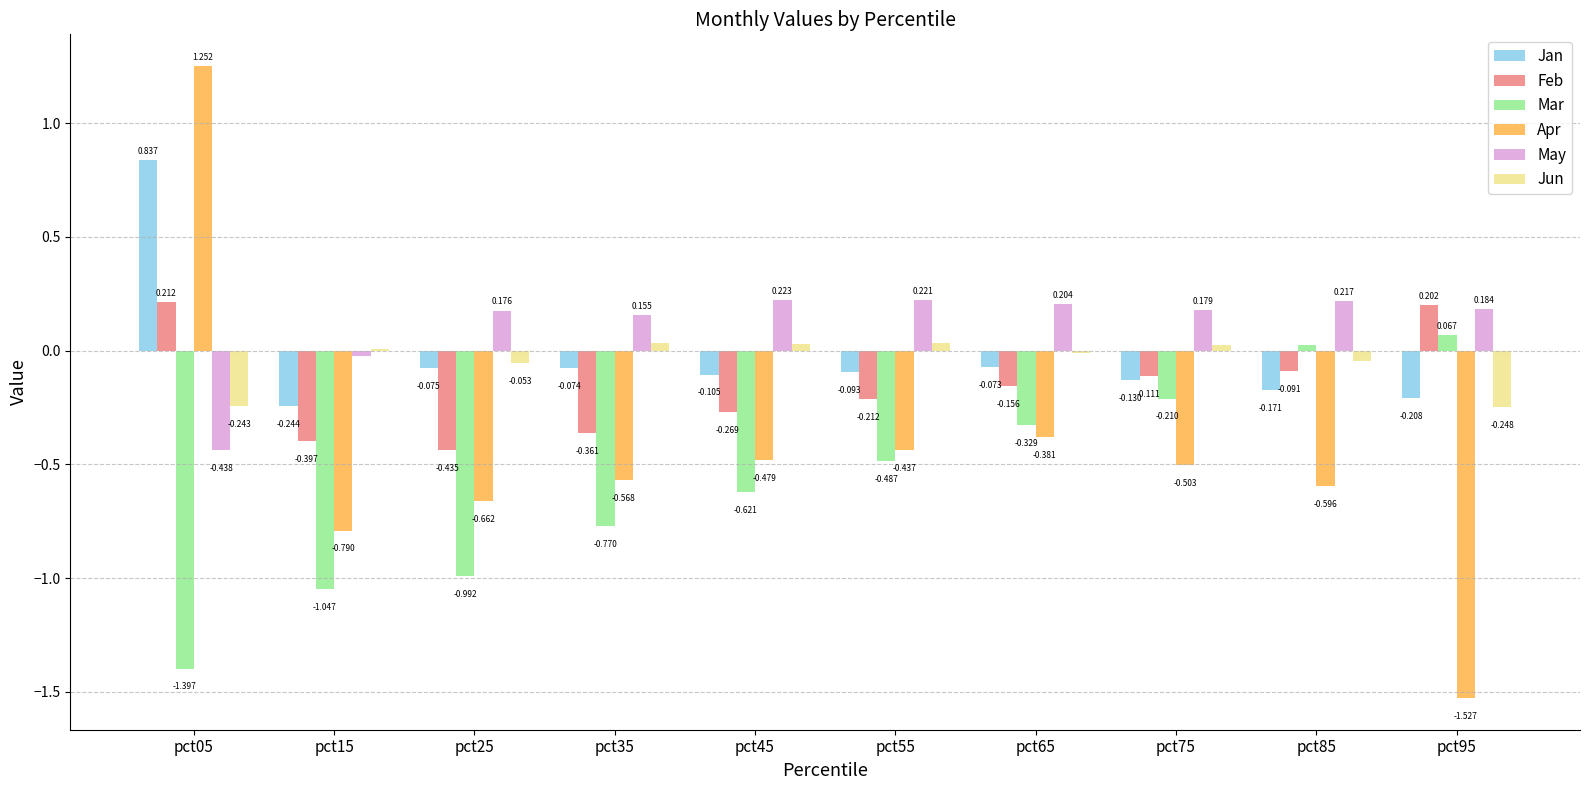

What is the sum of the May values at pct95 and pct65?

0.4